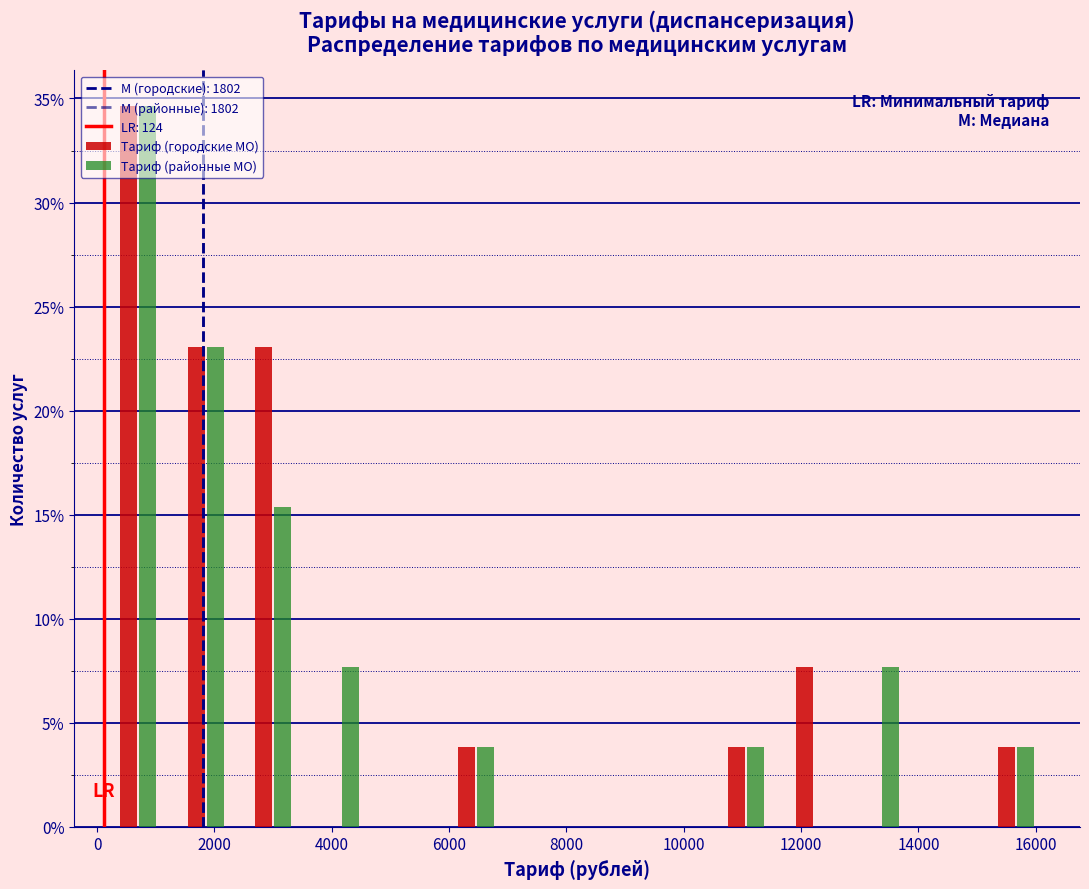

In the Тариф (городские МО) series, which range on the x-axis has the tallest bar?

200 to 1200